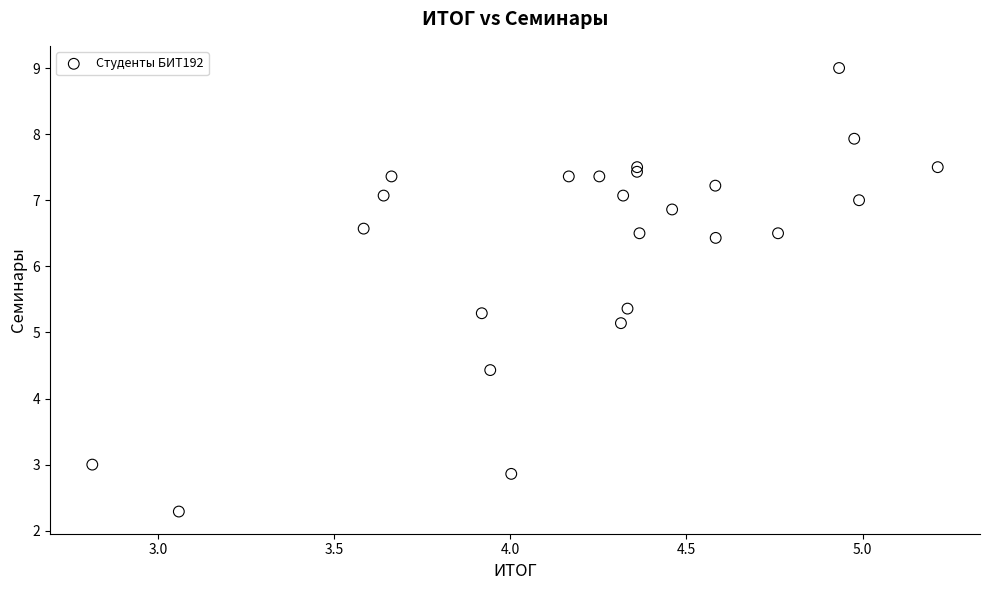

What Y value in the scatter plot is closest to 5?

5.1